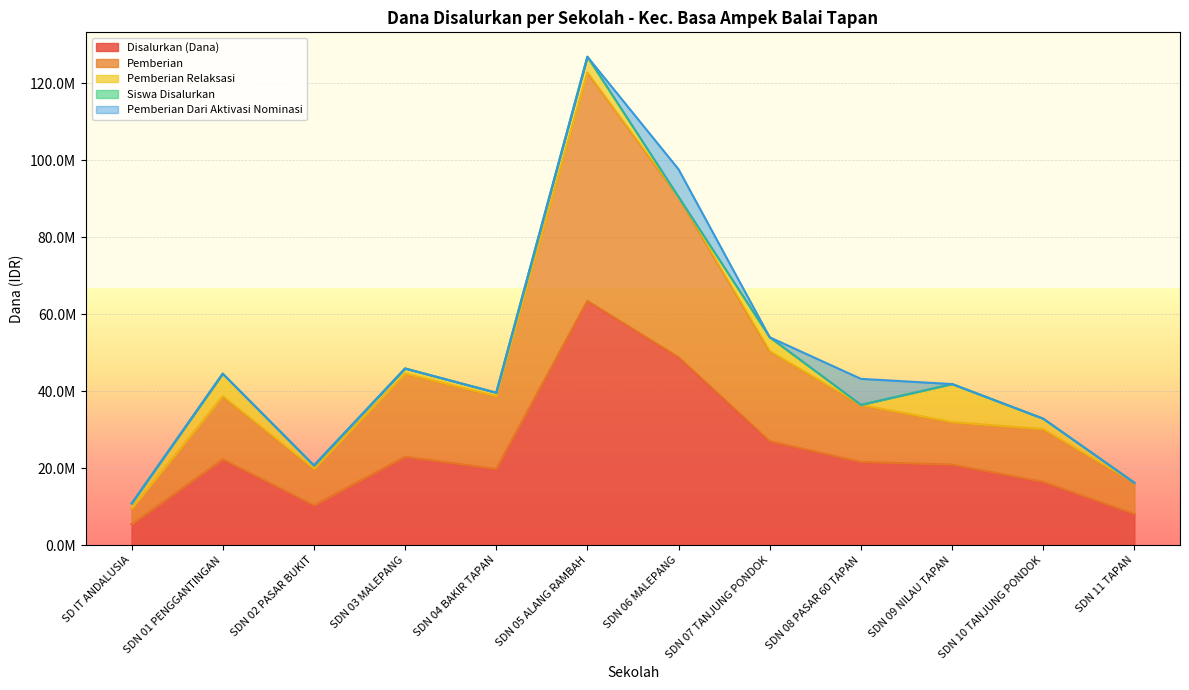

What is the label of the 8th point from the left?

SDN 07 TANJUNG PONDOK